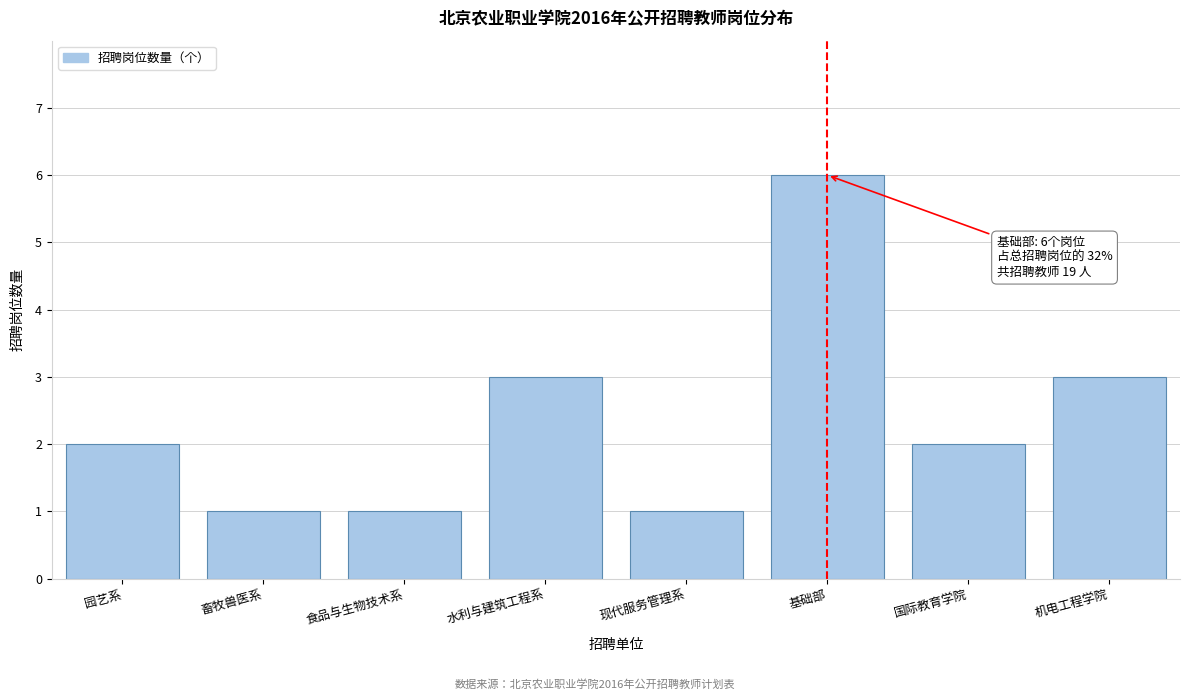

Reading left to right, list all the values displayed in this chart.

园艺系=2	畜牧兽医系=1	食品与生物技术系=1	水利与建筑工程系=3	现代服务管理系=1	基础部=6	国际教育学院=2	机电工程学院=3